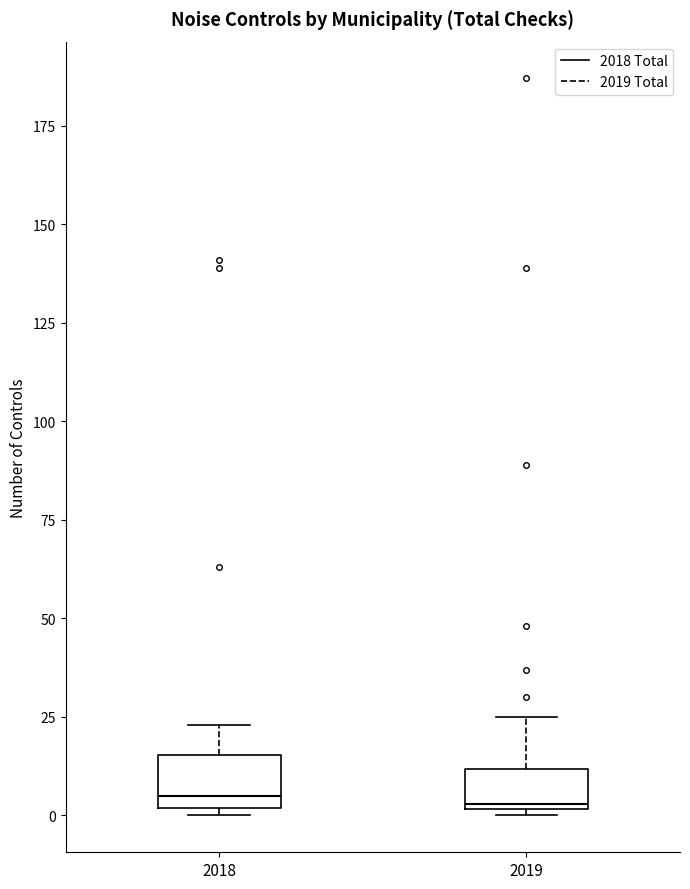

Where does the upper whisker of the box at x = 2019 end on the y-axis? The values are not printed on the chart, so give them approximately, as read against the axis.

25